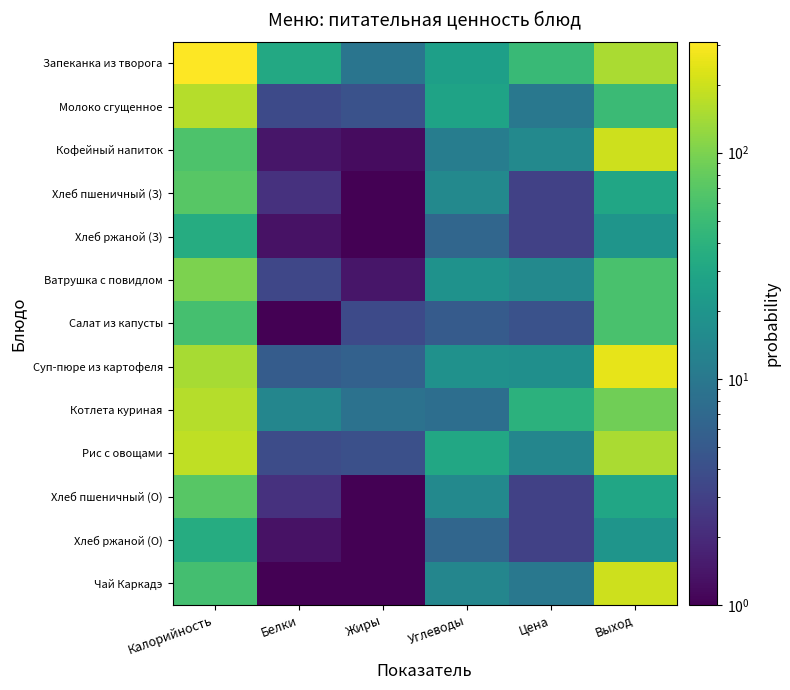

Reading right to left, extract all data points from this chart.

Запеканка из творога: Выход=150.0	Цена=49.0	Углеводы=25.3	Жиры=9.2	Белки=31.6	Калорийность=310.0
Молоко сгущенное: Выход=50.0	Цена=10.0	Углеводы=27.8	Жиры=4.2	Белки=3.6	Калорийность=163.5
Кофейный напиток: Выход=200.0	Цена=15.0	Углеводы=11.4	Жиры=1.2	Белки=1.4	Калорийность=63.0
Хлеб пшеничный (З): Выход=30.0	Цена=3.0	Углеводы=14.8	Жиры=0.2	Белки=2.3	Калорийность=70.5
Хлеб ржаной (З): Выход=20.0	Цена=3.0	Углеводы=6.7	Жиры=0.2	Белки=1.3	Калорийность=34.8
Ватрушка с повидлом: Выход=60.0	Цена=14.8	Углеводы=18.6	Жиры=1.4	Белки=3.4	Калорийность=101.0
Салат из капусты: Выход=60.0	Цена=4.2	Углеводы=5.2	Жиры=3.7	Белки=1.0	Калорийность=57.6
Суп-пюре из картофеля: Выход=250.0	Цена=17.5	Углеводы=18.0	Жиры=6.0	Белки=5.2	Калорийность=146.0
Котлета куриная: Выход=90.0	Цена=40.0	Углеводы=8.0	Жиры=8.6	Белки=13.9	Калорийность=164.6
Рис с овощами: Выход=150.0	Цена=14.0	Углеводы=31.4	Жиры=4.1	Белки=3.8	Калорийность=178.0
Хлеб пшеничный (О): Выход=30.0	Цена=3.0	Углеводы=14.8	Жиры=0.2	Белки=2.3	Калорийность=70.5
Хлеб ржаной (О): Выход=20.0	Цена=3.0	Углеводы=6.7	Жиры=0.2	Белки=1.3	Калорийность=34.8
Чай Каркадэ: Выход=200.0	Цена=10.0	Углеводы=14.0	Жиры=0.0	Белки=0.0	Калорийность=56.0